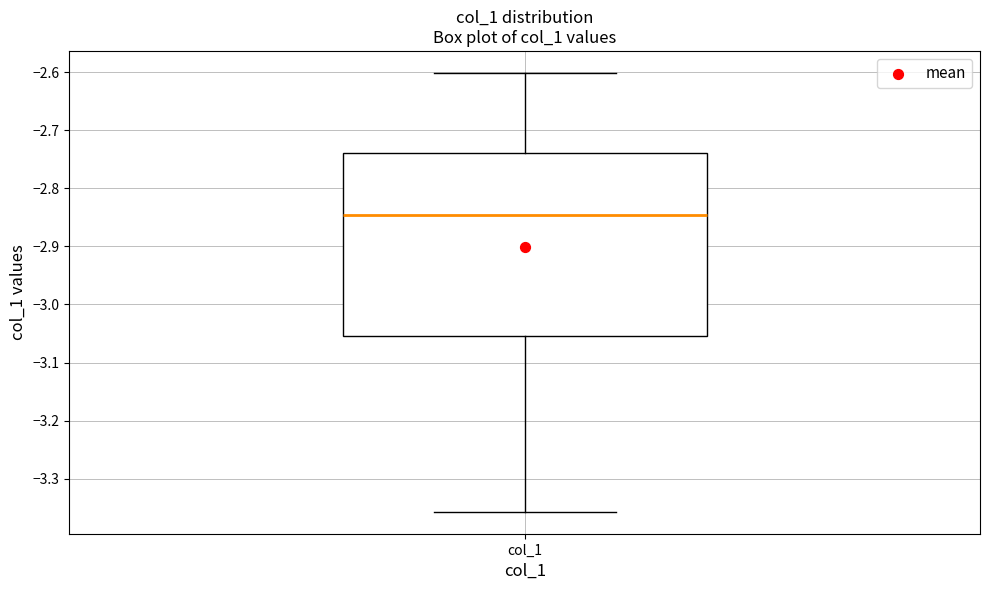

Transcribe this box plot: give where the median line is, the range the box spans, and where the two whiskers end, as read against the y-axis. The values are not printed on the chart, so give them approximately, as read against the axis.

median -2.85, box -3.05 to -2.74, whiskers -3.36 to -2.60